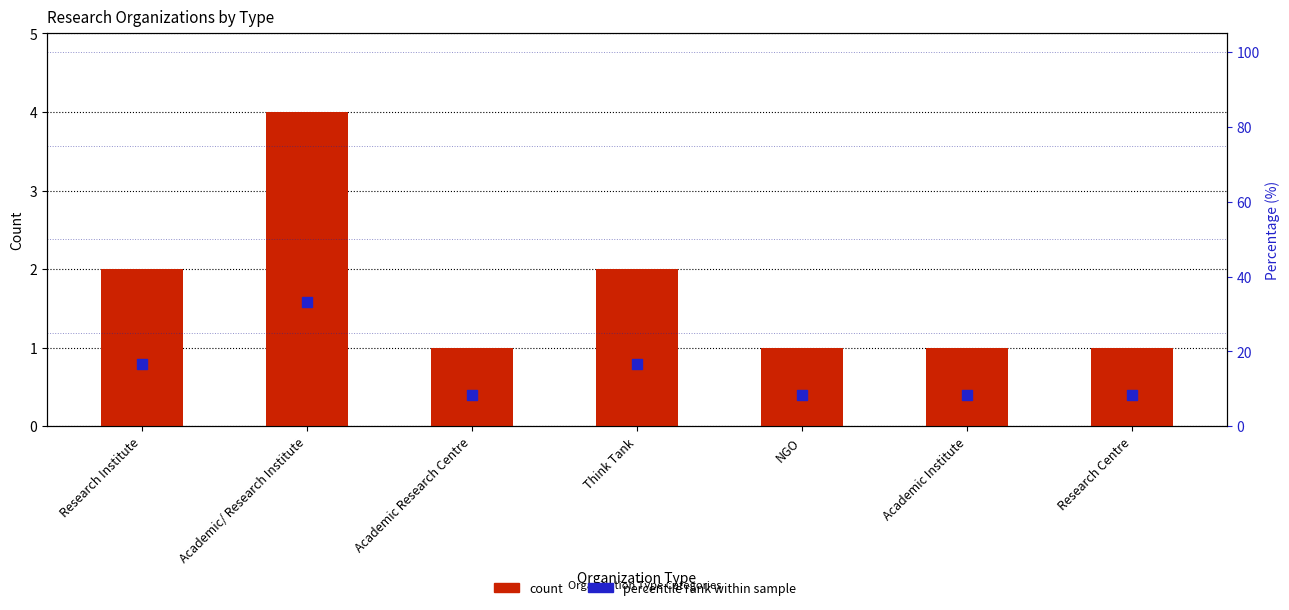

Which series has the largest Y range (max minus min)?

percentile rank